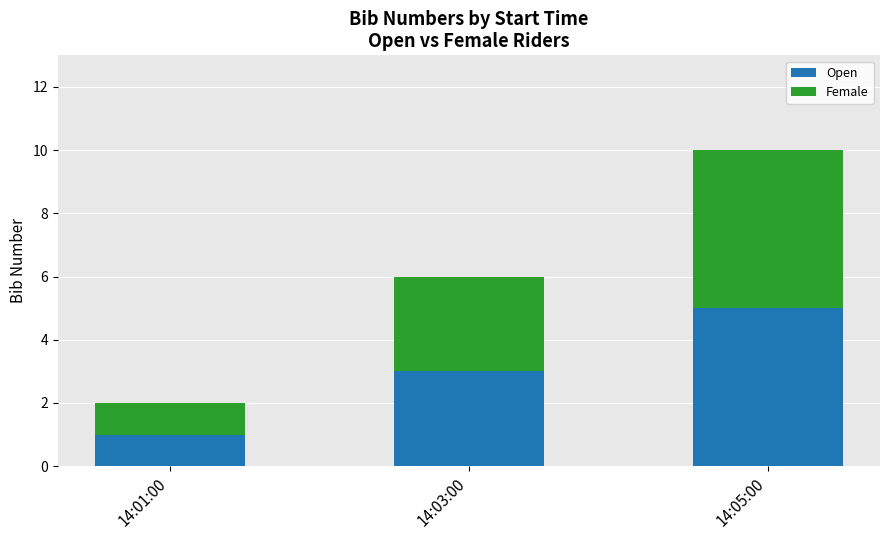

What is the sum of all Open values?

9